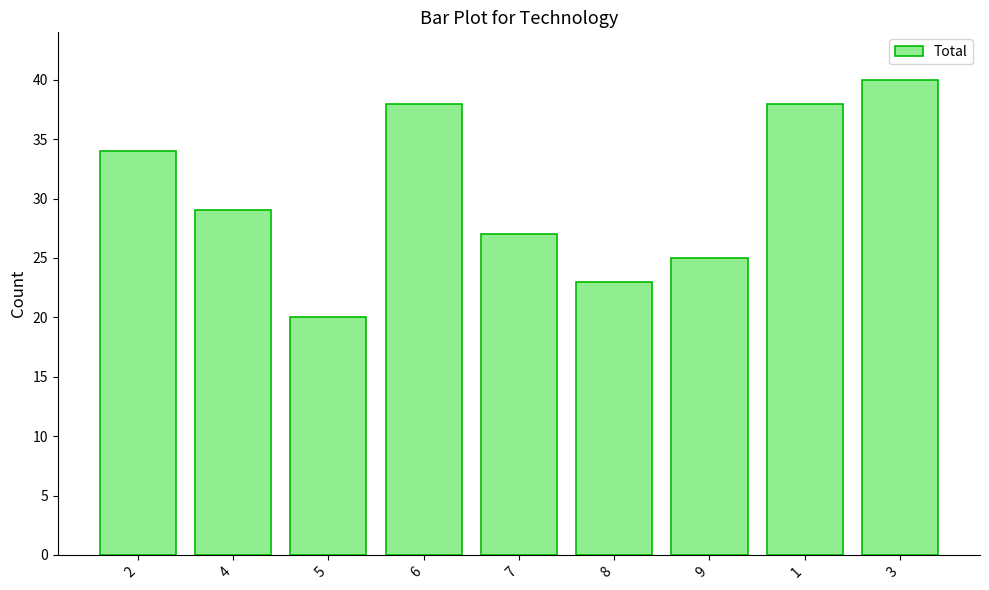

What is the value of the 2nd bar from the left?

29